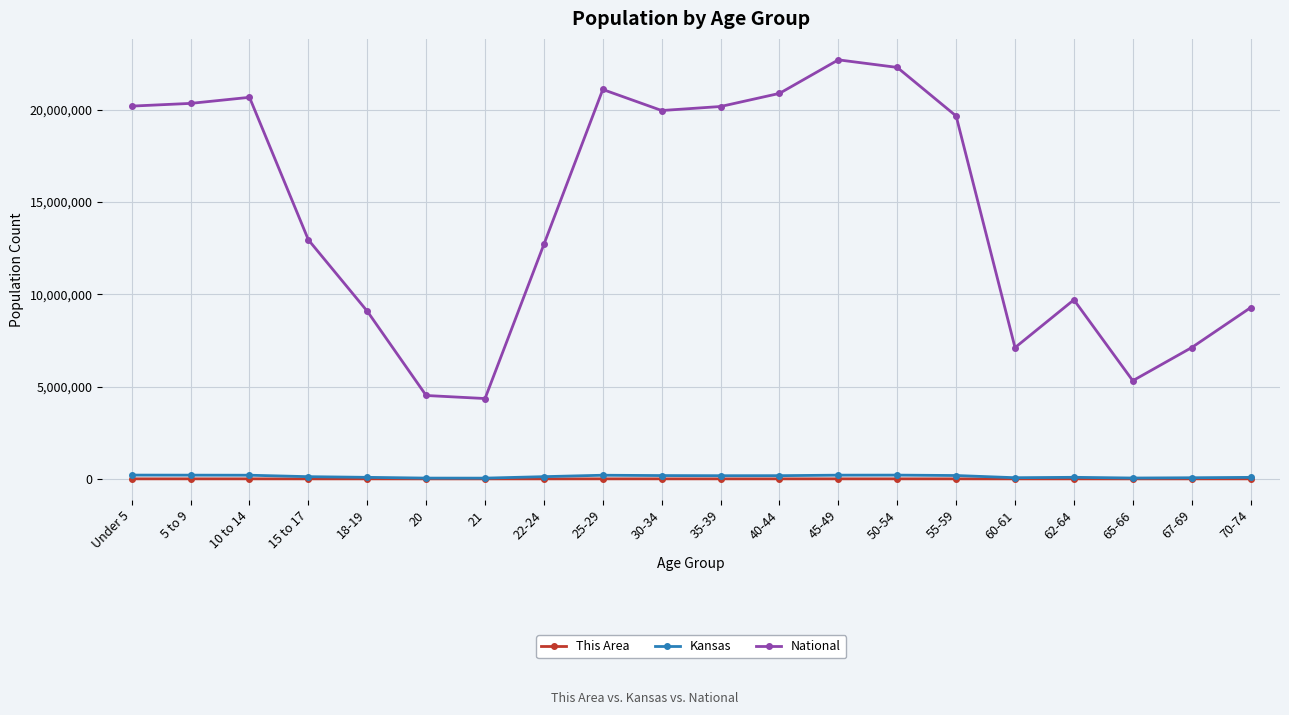

What is the greatest value displayed?

22708591